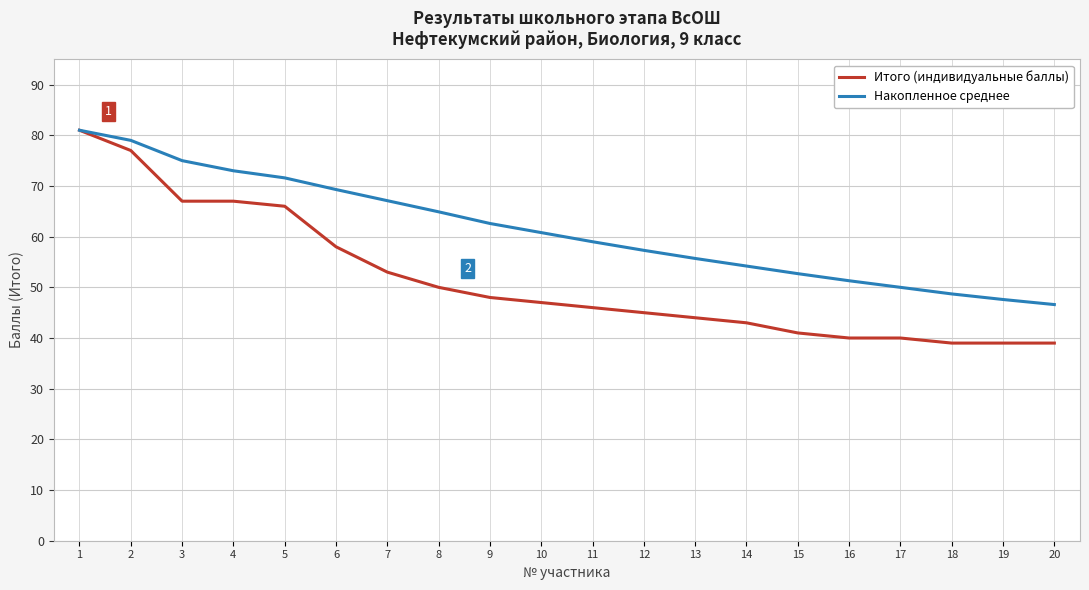

Reading left to right, extract all data points from this chart.

Итого (индивидуальные баллы): 81.0	77.0	67.0	67.0	66.0	58.0	53.0	50.0	48.0	47.0	46.0	45.0	44.0	43.0	41.0	40.0	40.0	39.0	39.0	39.0
Накопленное среднее: 81.0	79.0	75.0	73.0	71.6	69.3	67.1	64.9	62.6	60.8	59.0	57.3	55.7	54.2	52.7	51.3	50.0	48.7	47.6	46.6